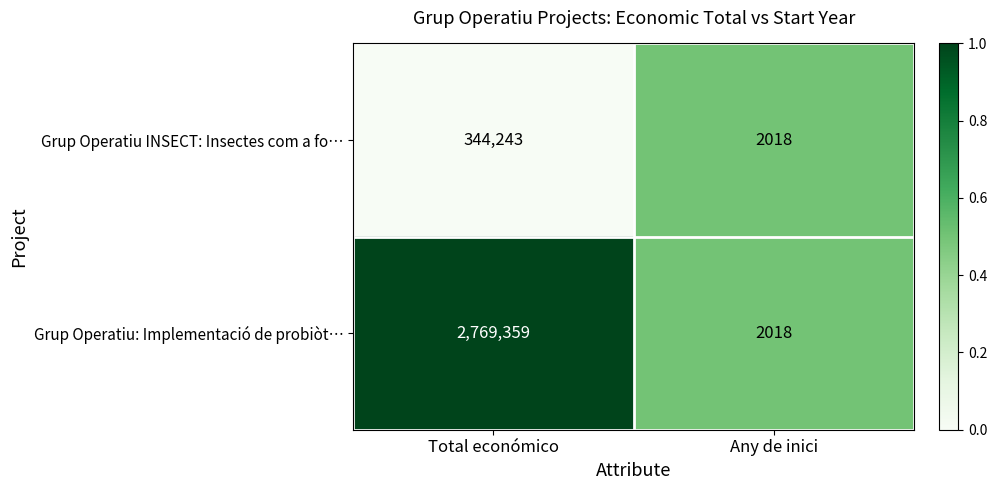

How many categories are shown in the chart?

2